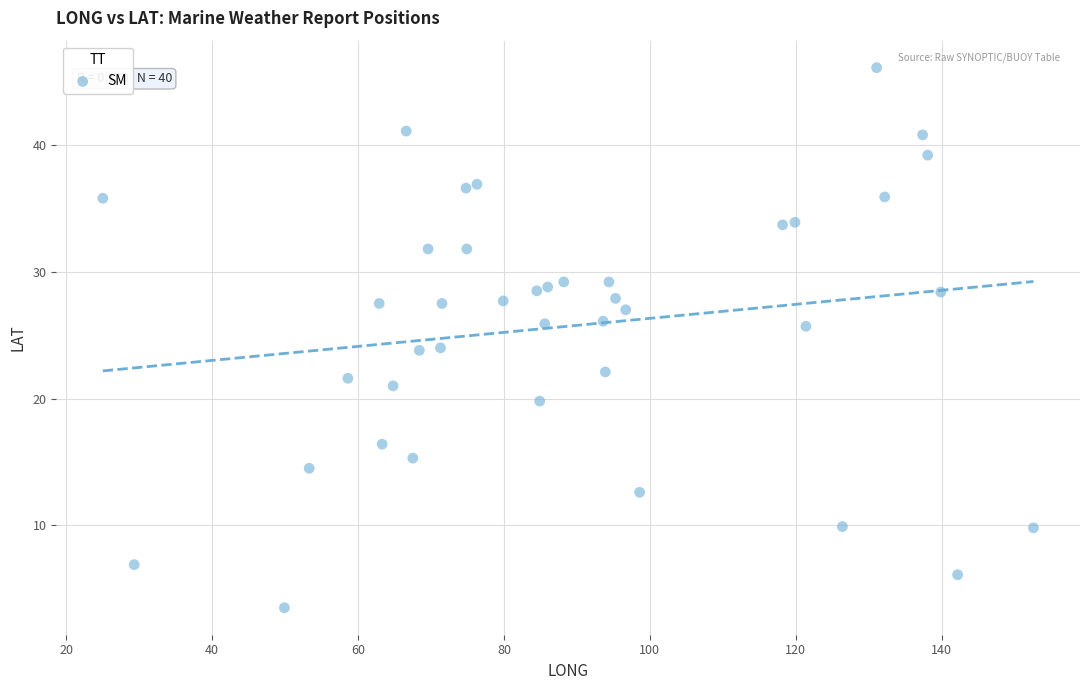

What is the range of X values (max minus min)?

127.6